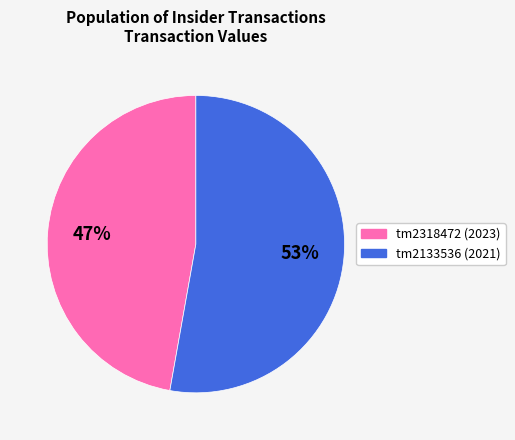

To the nearest percent, what is the average slice percentage?

50%